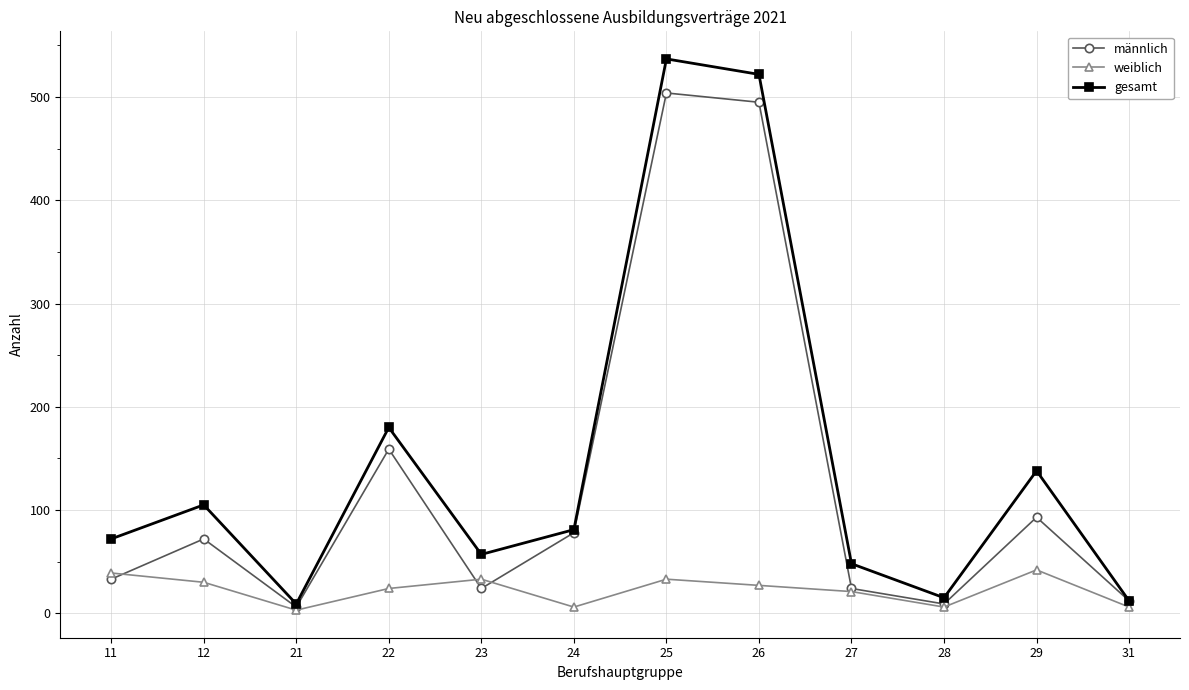

Is the value of männlich at 26 greater than the value of gesamt at 26?

No